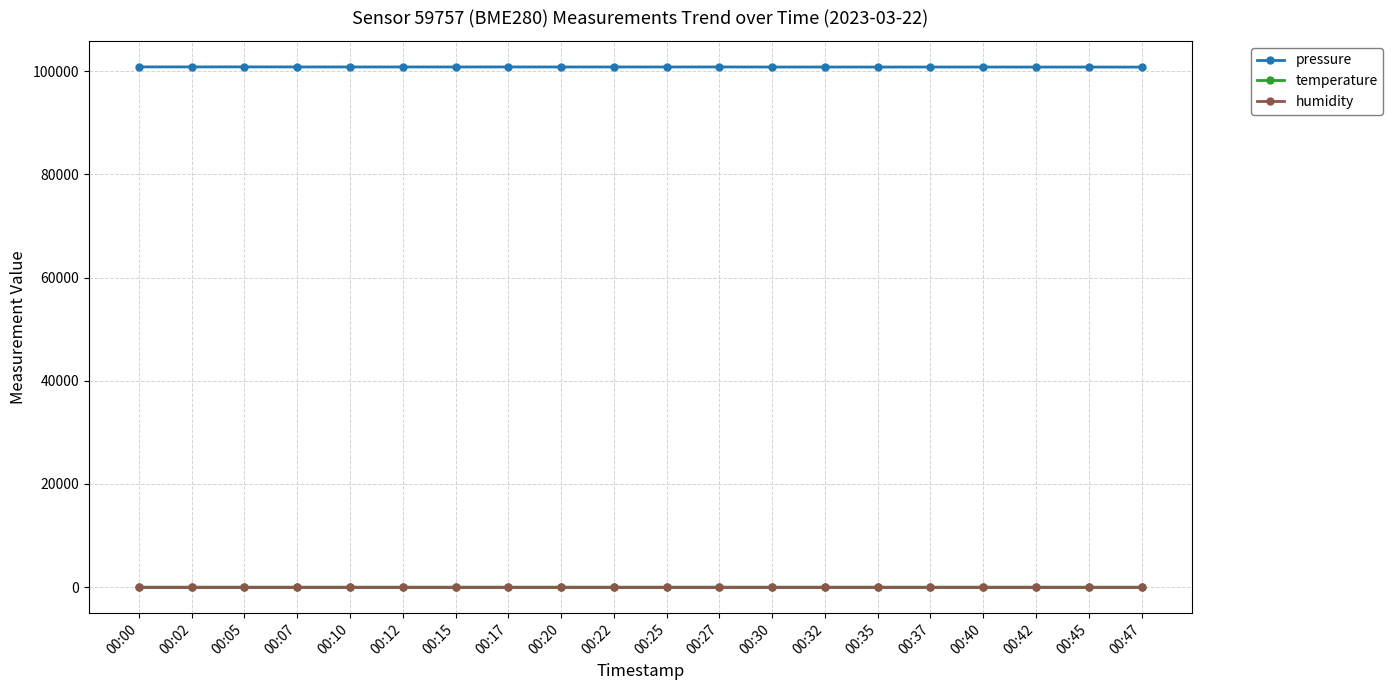

True or false: temperature and pressure intersect in this chart.

False